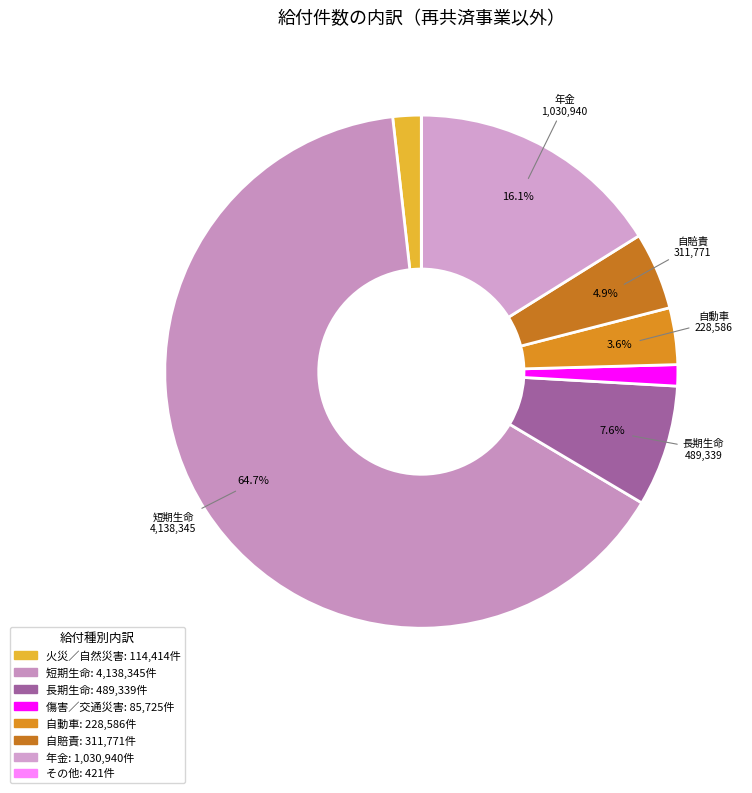

Which slice is the smallest?

その他